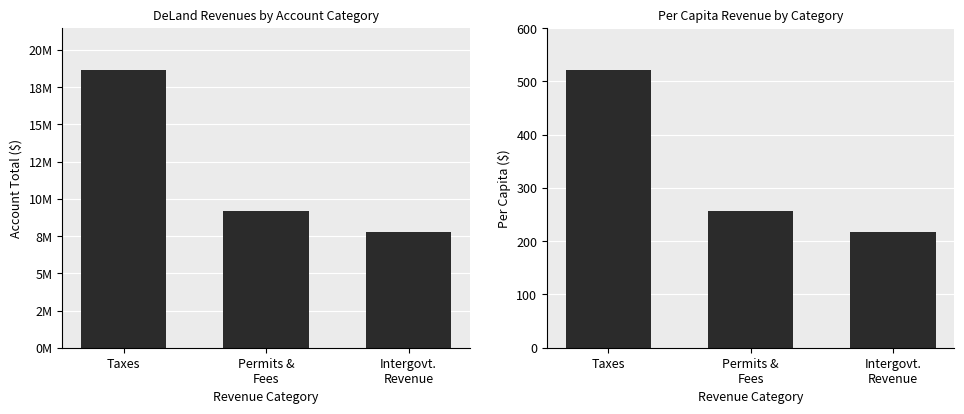

How many data points in Per Capita are less than 257?

1